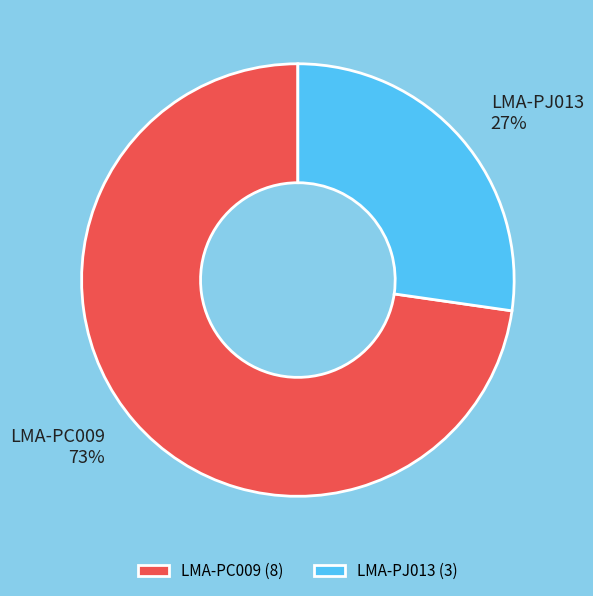

True or false: LMA-PC009 accounts for 73% of the total.

True